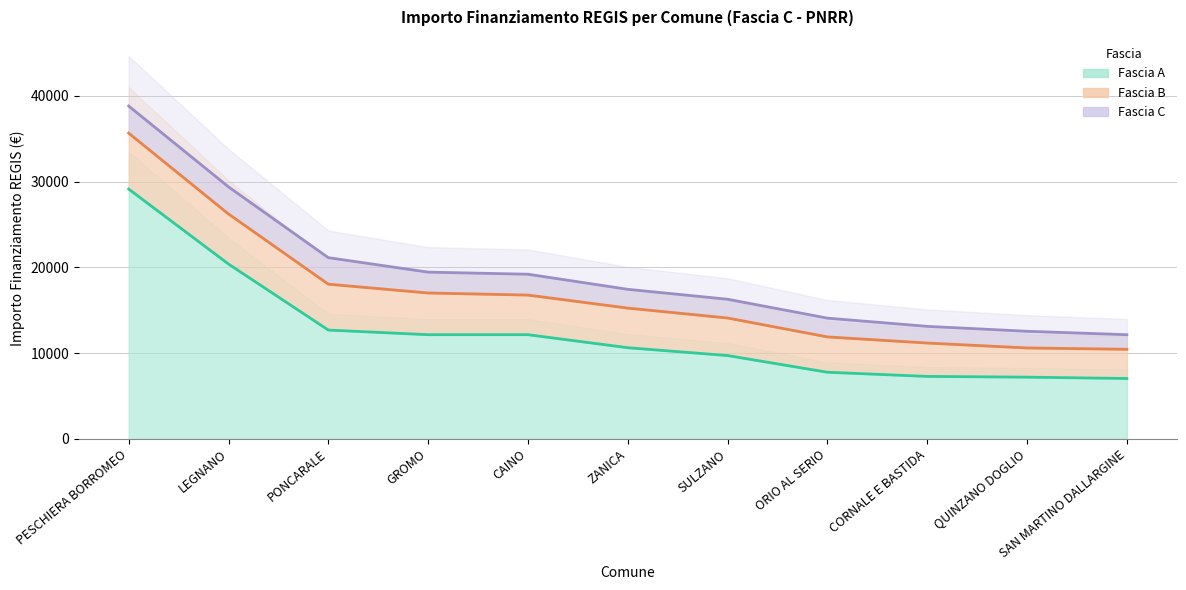

True or false: Fascia B and Fascia C intersect in this chart.

False